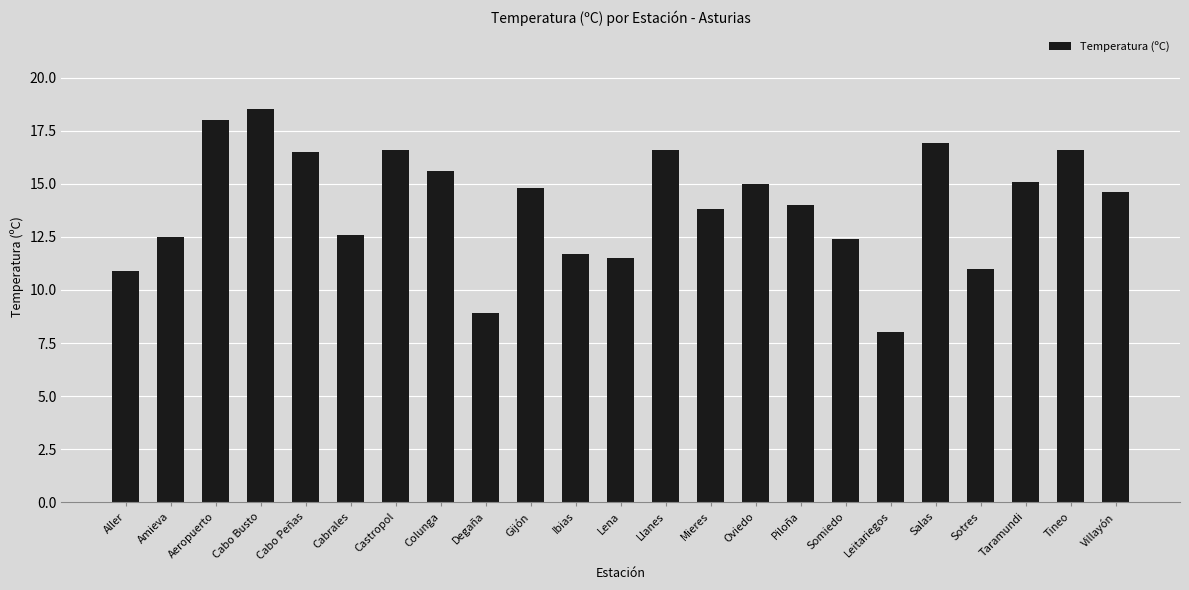

What is the average value?

14.0